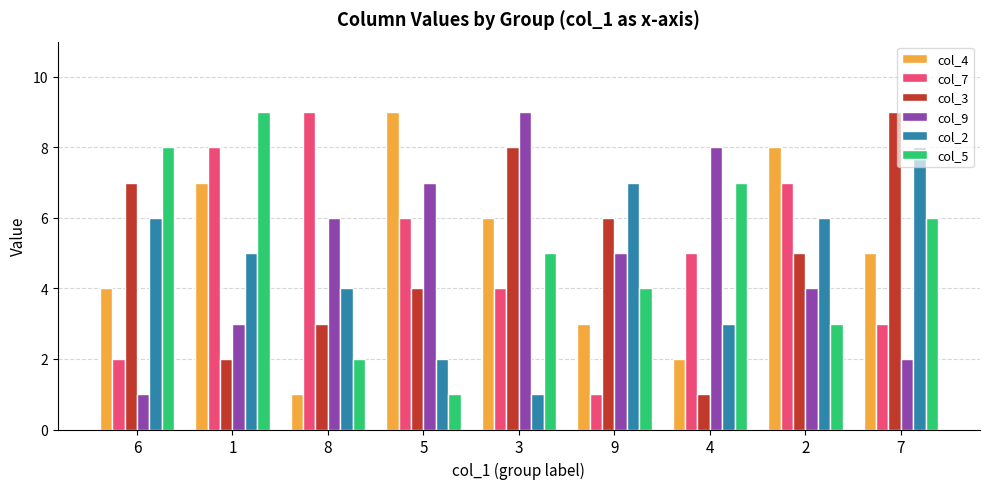

At how many categories does at least one series exceed 6?

9